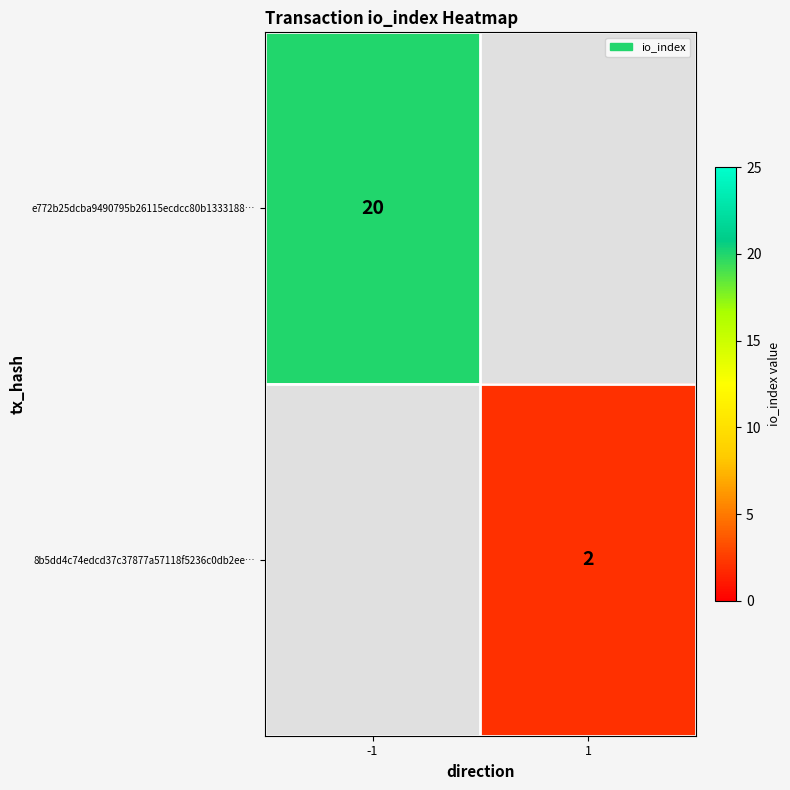

How many data points does each series have?

2